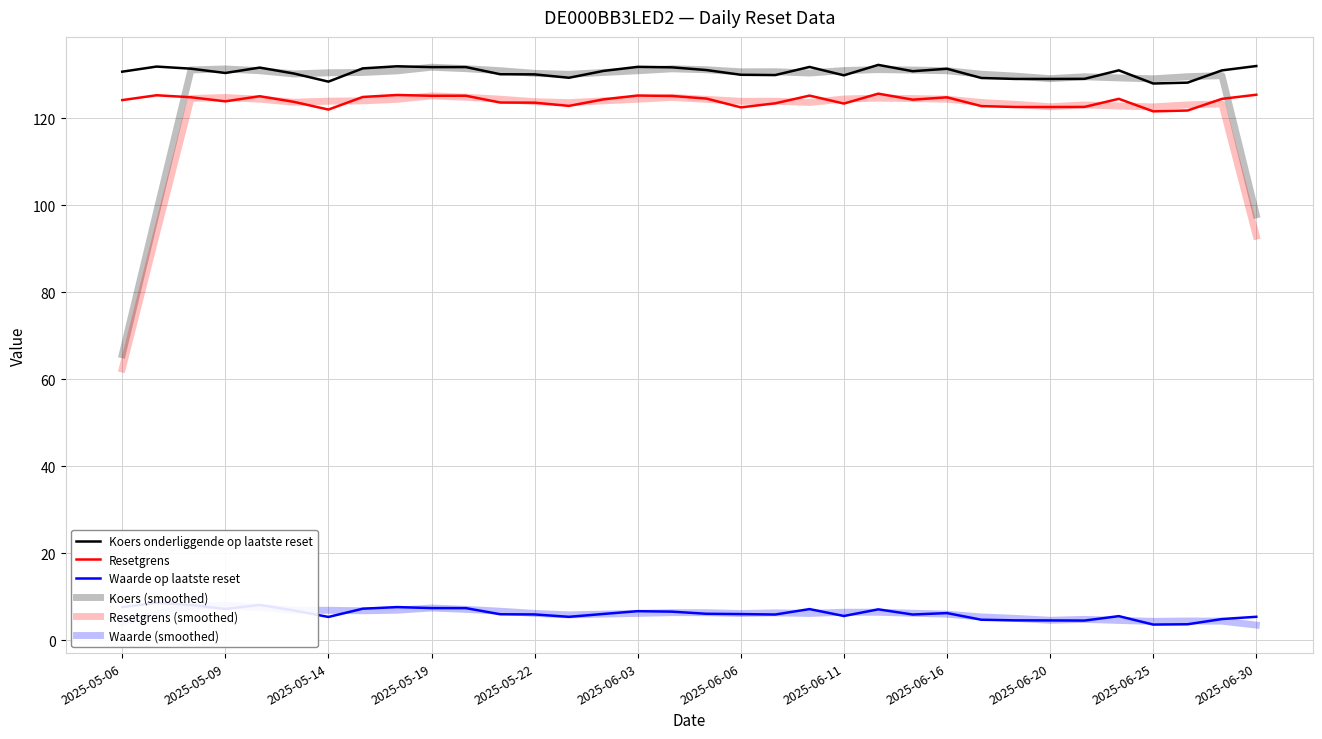

Which series changed the most between 16 and 26?

Koers onderliggende op laatste reset